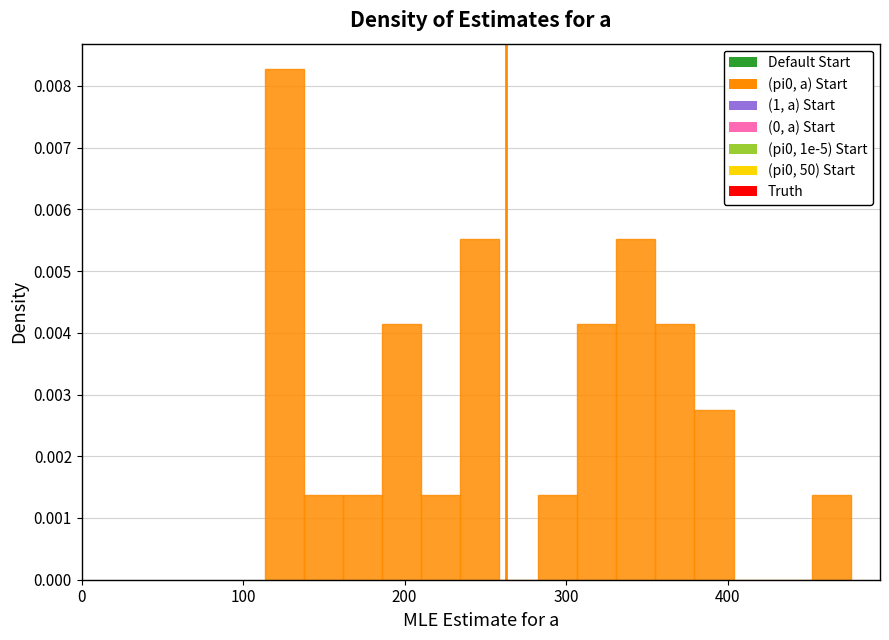

Read against the x-axis, roughly where is the centre of the tallest bar?

130